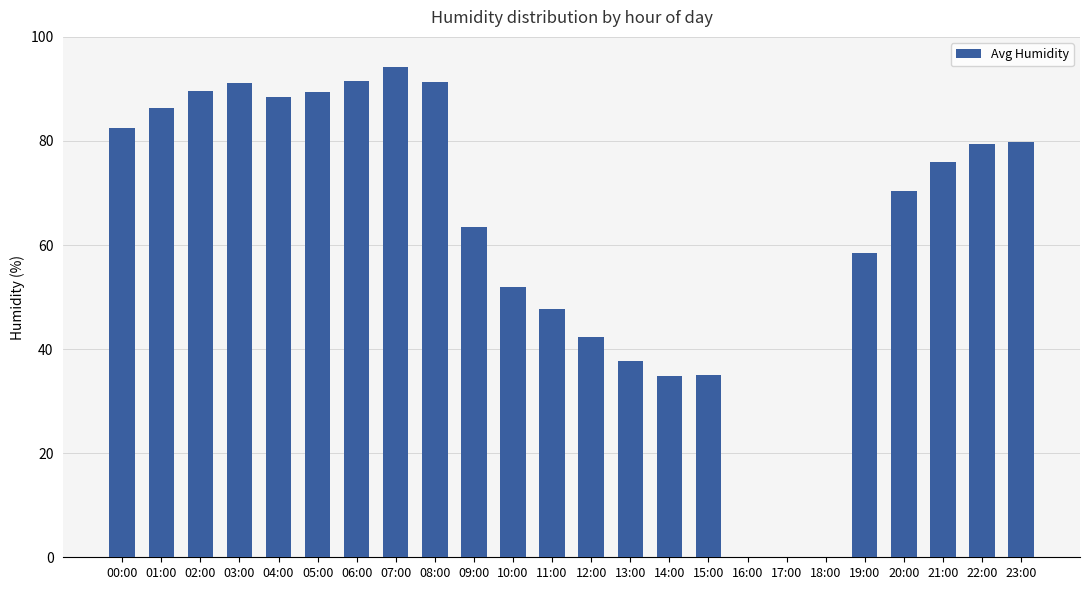

What is the maximum value shown in the chart?

94.2